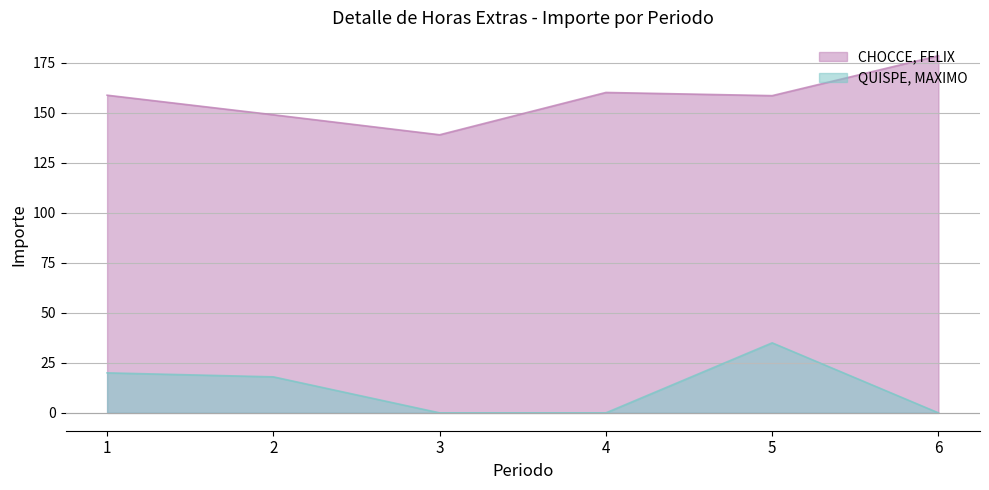

True or false: CHOCCE, FELIX and QUISPE, MAXIMO intersect in this chart.

False